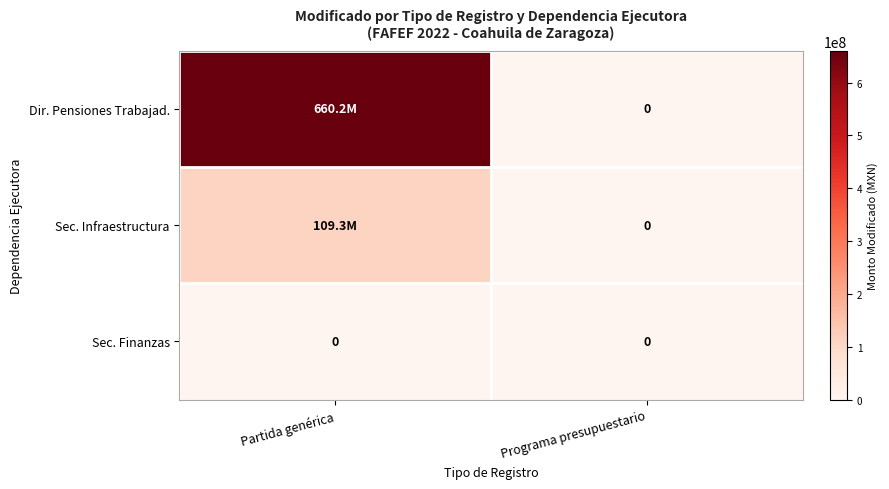

How many data points in Sec. Infraestructura are less than 109281411?

1